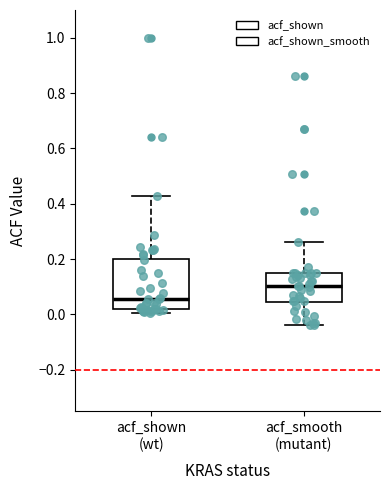

Reading left to right, transcribe this box plot: for each box, give where its median line is, the range the box spans, and where its two whiskers end, as read against the y-axis. The values are not printed on the chart, so give them approximately, as read against the axis.

acf_shown (wt): median 0.06, box 0.02 to 0.20, whiskers 0.00 to 0.42
acf_smooth (mutant): median 0.10, box 0.04 to 0.14, whiskers -0.04 to 0.26